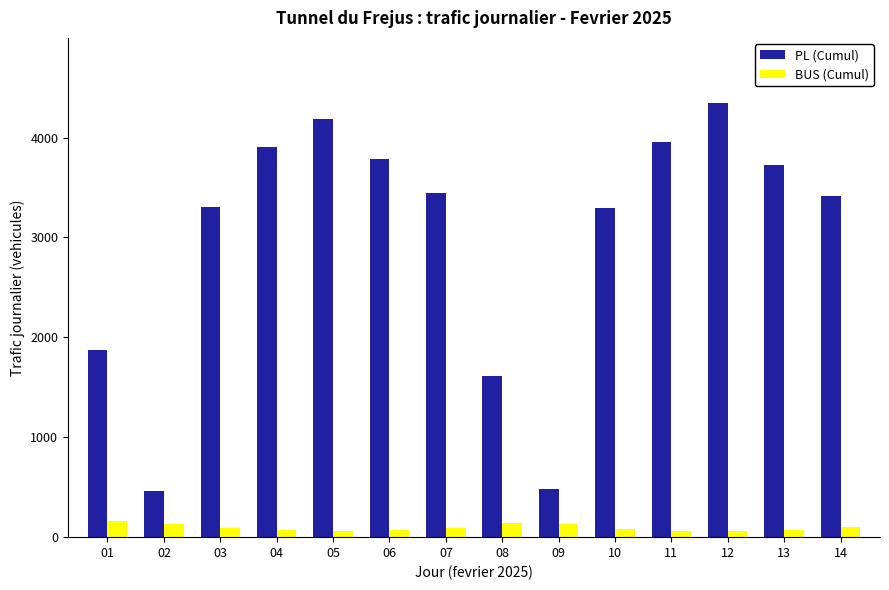

Are the bars horizontal?

No